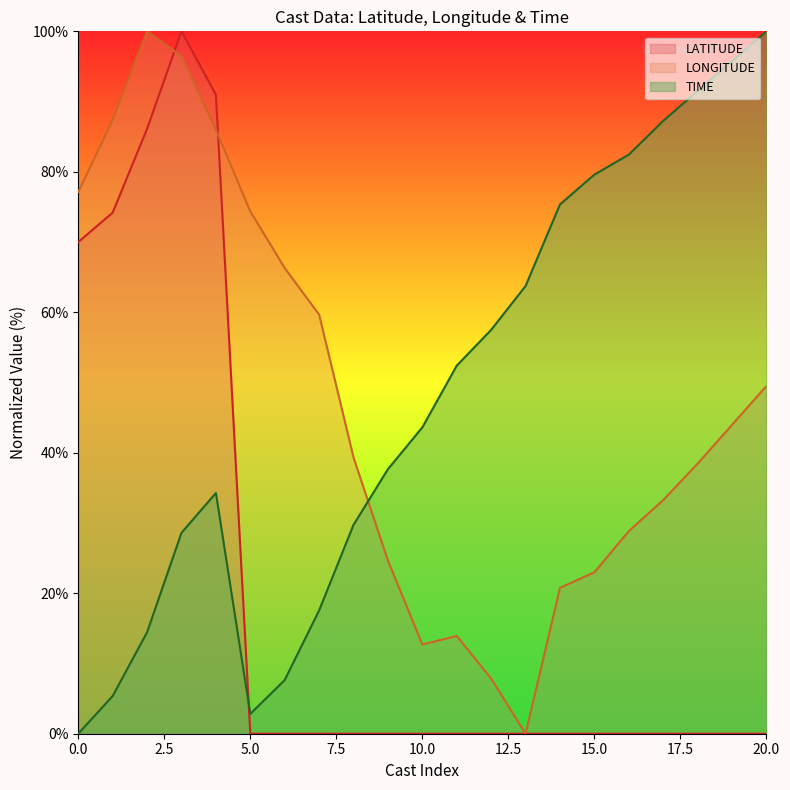

True or false: LONGITUDE has a value of 66.3 at 8.

True